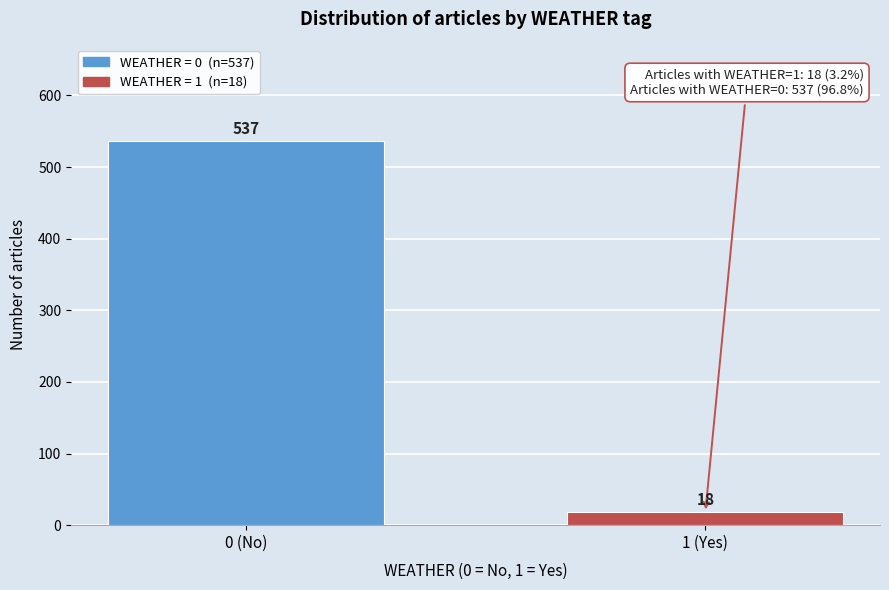

Reading right to left, what are all the values shown in this chart?

1 (Yes)=18	0 (No)=537